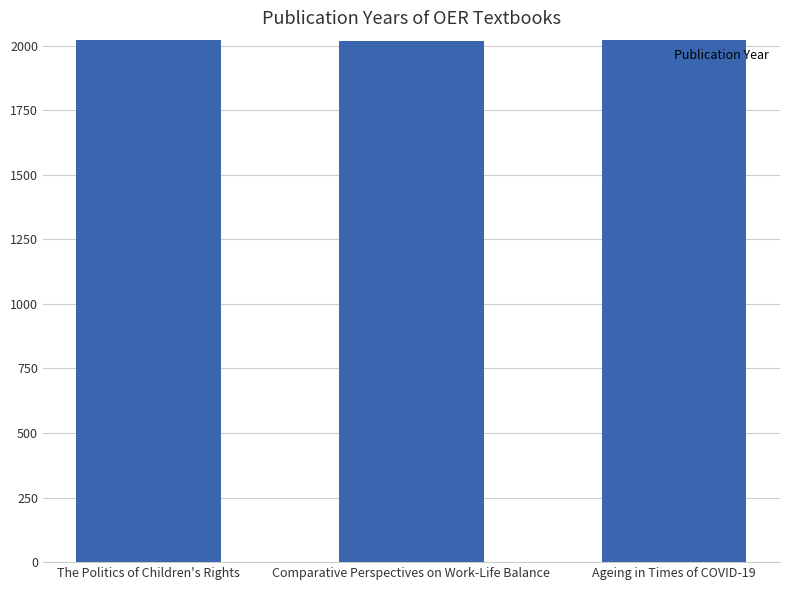

What is the ratio of the value at The Politics of Children's Rights to the value at Comparative Perspectives on Work-Life Balance?

1.0